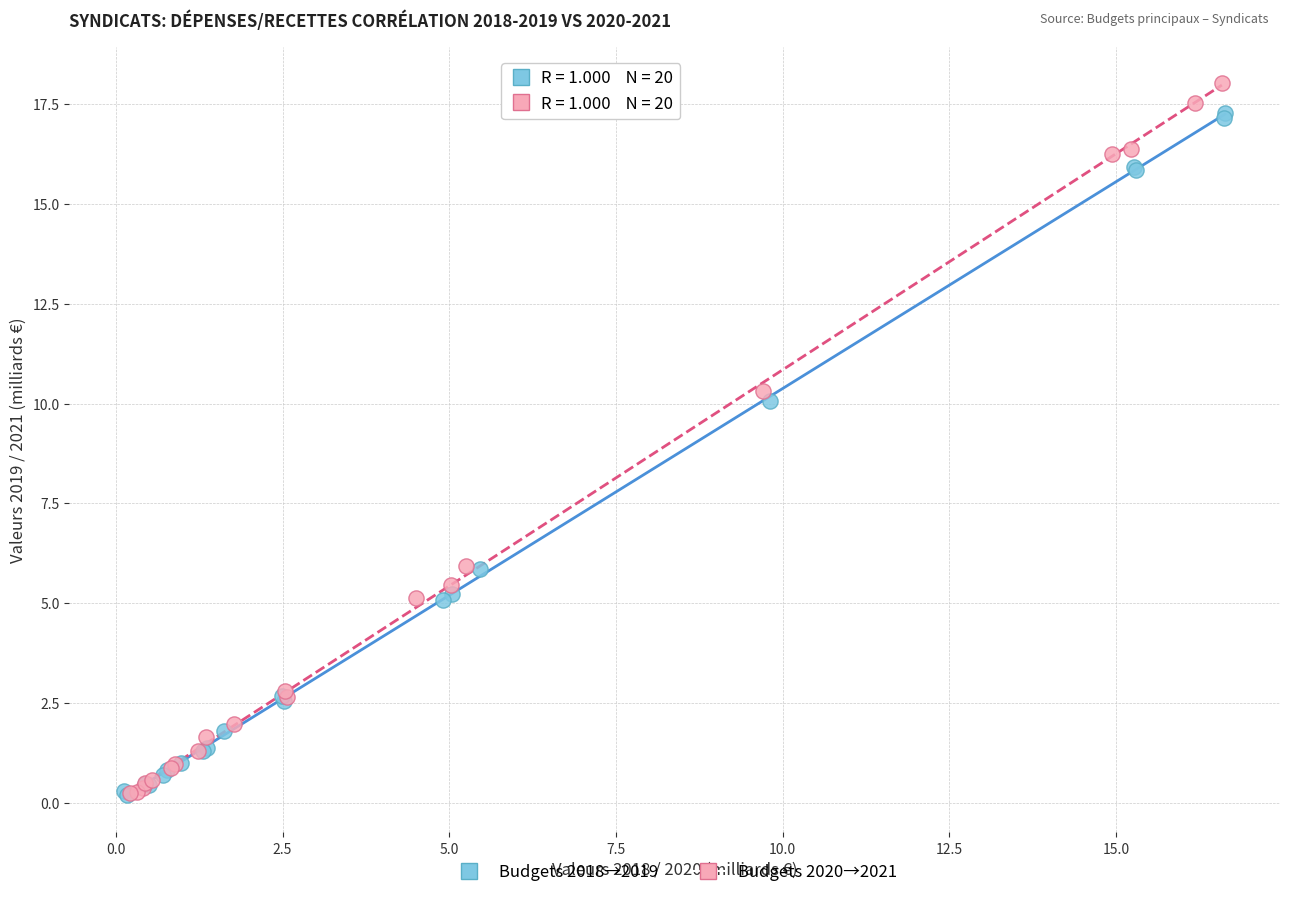

Which series has the widest spread of Y values?

Budgets 2020→2021